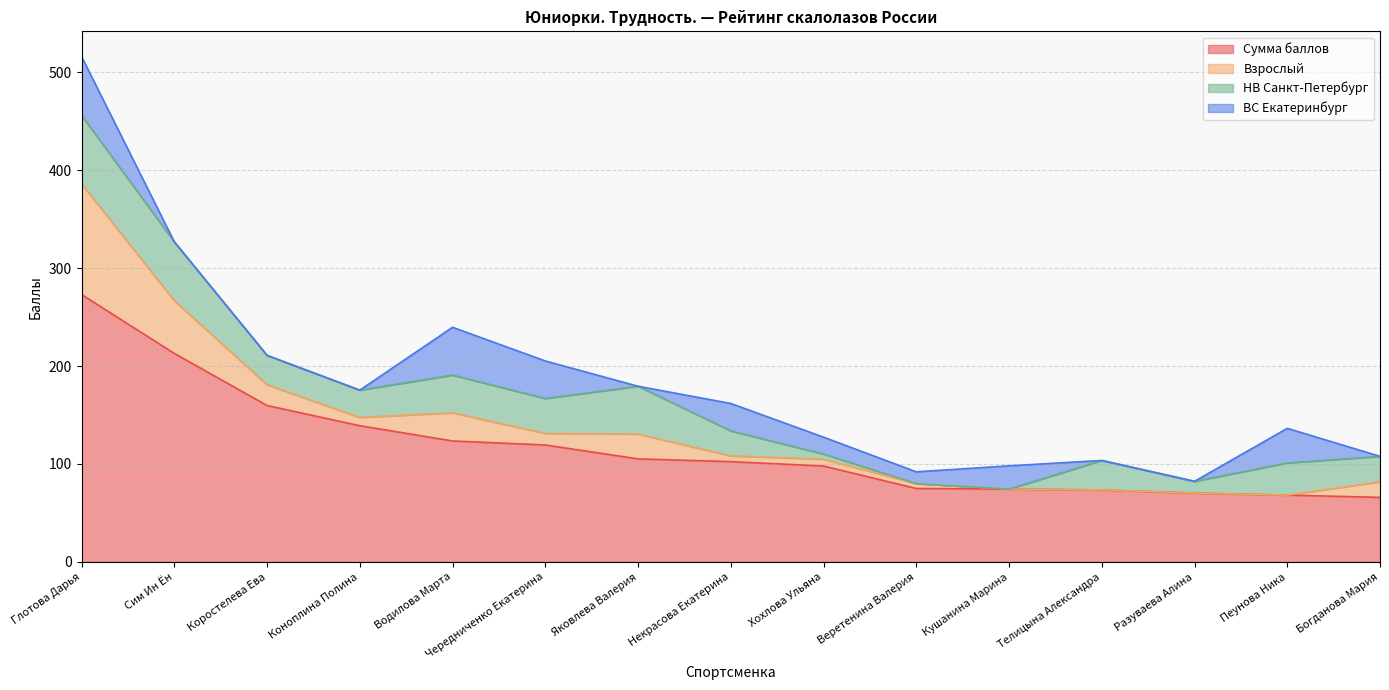

What are all the series names shown in the legend?

Сумма баллов, Взрослый, НВ Санкт-Петербург, ВС Екатеринбург